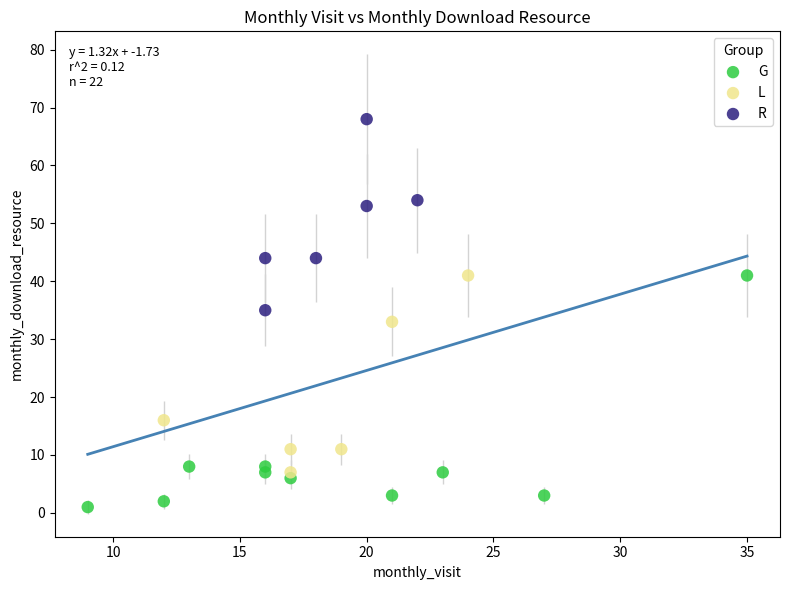

What are all the series names shown in the legend?

G, L, R